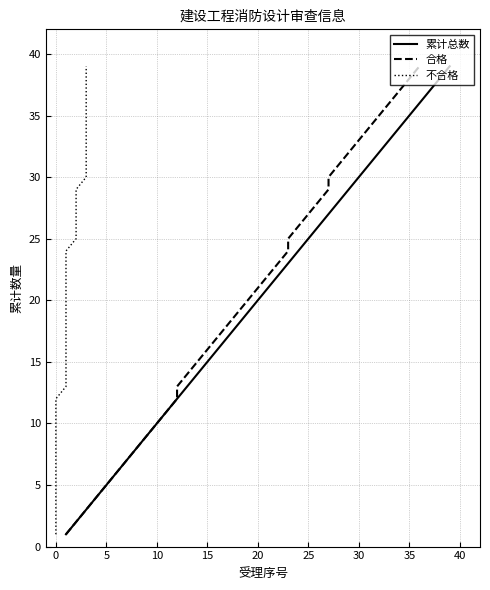

True or false: 累计总数 has a value of 5 at 5.

True